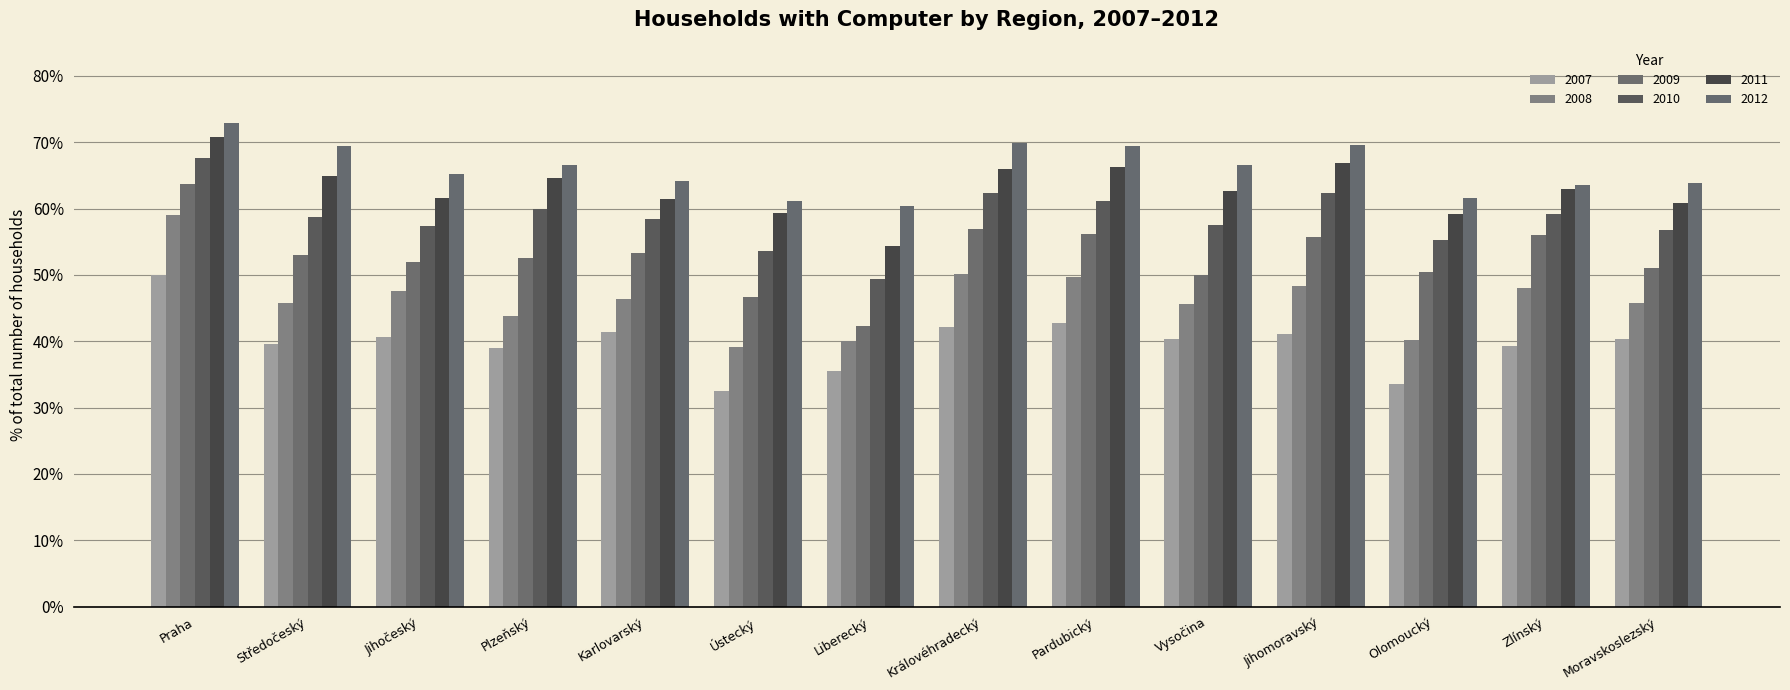

Read the 2007 value at Praha.

50.0